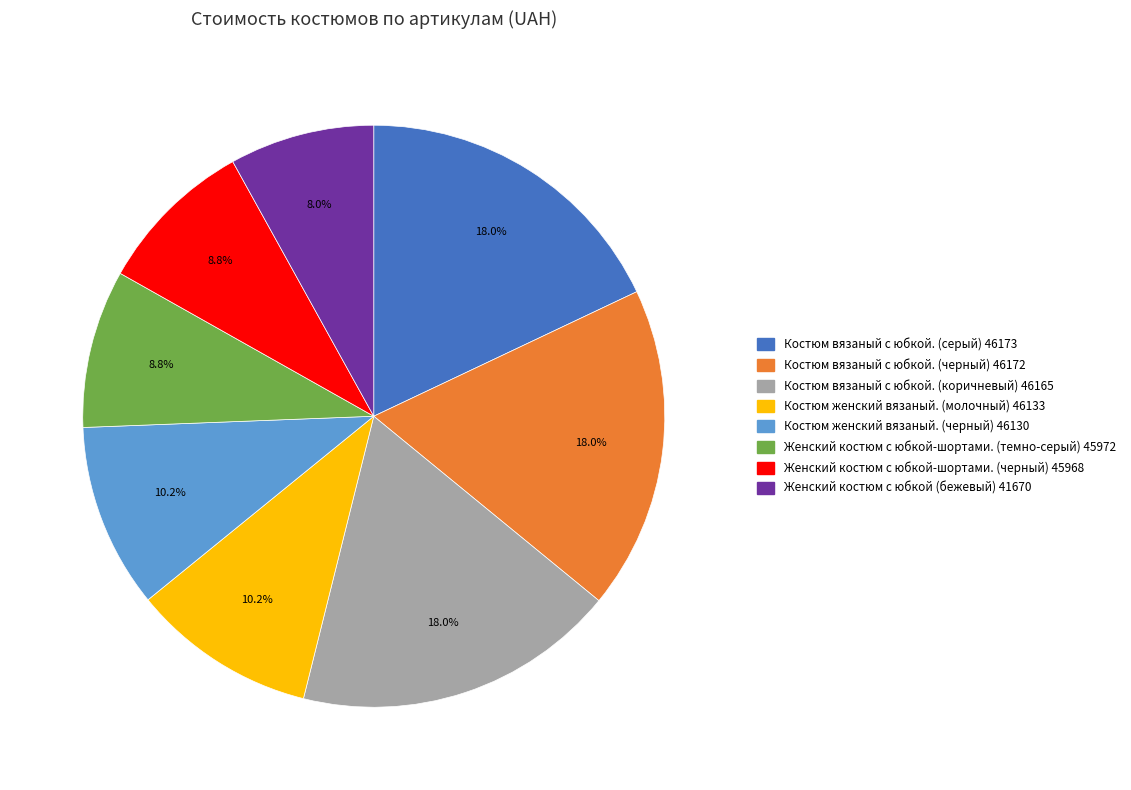

How many slices are in this pie chart?

8